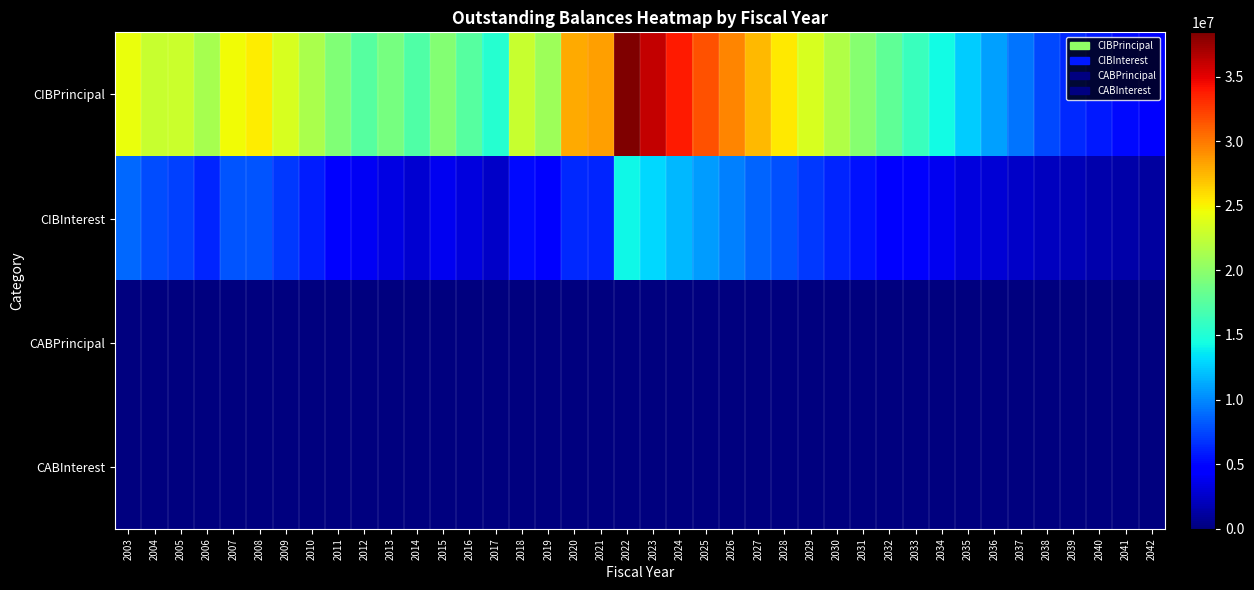

Reading right to left, list all the values displayed in this chart.

CIBPrincipal: 2042=4850000.0	2041=5235000.0	2040=5755000.0	2039=6405000.0	2038=7625000.0	2037=9235000.0	2036=10860000.0	2035=12460000.0	2034=14290000.0	2033=16150000.0	2032=17980000.0	2031=19785000.0	2030=21670000.0	2029=23530000.0	2028=25370000.0	2027=27420000.0	2026=29425000.0	2025=31570000.0	2024=33840000.0	2023=36135000.0	2022=38420000.0	2021=28510000.0	2020=27930000.0	2019=20760000.0	2018=22690000.0	2017=15235000.0	2016=17485000.0	2015=19620000.0	2014=17145000.0	2013=19010000.0	2012=17490000.0	2011=19465000.0	2010=21370000.0	2009=23510000.0	2008=25355000.0	2007=24675000.0	2006=21250000.0	2005=22910000.0	2004=22685000.0	2003=24407000.0
CIBInterest: 2042=1166875.0	2041=1381837.5	2040=1616100.0	2039=1870562.5	2038=2152931.3	2037=2476535.0	2036=2851518.1	2035=3277343.2	2034=3756946.9	2033=4294200.7	2032=4887754.4	2031=5534708.2	2030=6234324.5	2029=6990465.7	2028=7807232.0	2027=8689215.2	2026=9640439.5	2025=10662292.9	2024=11757501.0	2023=12929684.1	2022=14251970.6	2021=6238043.6	2020=6438439.6	2019=4594601.2	2018=5231997.2	2017=2518746.2	2016=3273767.5	2015=3848874.1	2014=2737440.0	2013=3323235.2	2012=3973982.5	2011=4704625.0	2010=5916730.0	2009=6928768.8	2008=7988028.3	2007=7998102.5	2006=6294547.5	2005=7215766.9	2004=7727758.8	2003=8742386.5
CABPrincipal: 2042=0.0	2041=0.0	2040=0.0	2039=0.0	2038=0.0	2037=0.0	2036=0.0	2035=0.0	2034=0.0	2033=0.0	2032=0.0	2031=0.0	2030=0.0	2029=0.0	2028=0.0	2027=0.0	2026=0.0	2025=0.0	2024=0.0	2023=0.0	2022=0.0	2021=0.0	2020=0.0	2019=0.0	2018=0.0	2017=0.0	2016=0.0	2015=0.0	2014=0.0	2013=0.0	2012=0.0	2011=0.0	2010=0.0	2009=0.0	2008=0.0	2007=0.0	2006=0.0	2005=0.0	2004=0.0	2003=0.0
CABInterest: 2042=0.0	2041=0.0	2040=0.0	2039=0.0	2038=0.0	2037=0.0	2036=0.0	2035=0.0	2034=0.0	2033=0.0	2032=0.0	2031=0.0	2030=0.0	2029=0.0	2028=0.0	2027=0.0	2026=0.0	2025=0.0	2024=0.0	2023=0.0	2022=0.0	2021=0.0	2020=0.0	2019=0.0	2018=0.0	2017=0.0	2016=0.0	2015=0.0	2014=0.0	2013=0.0	2012=0.0	2011=0.0	2010=0.0	2009=0.0	2008=0.0	2007=0.0	2006=0.0	2005=0.0	2004=0.0	2003=0.0